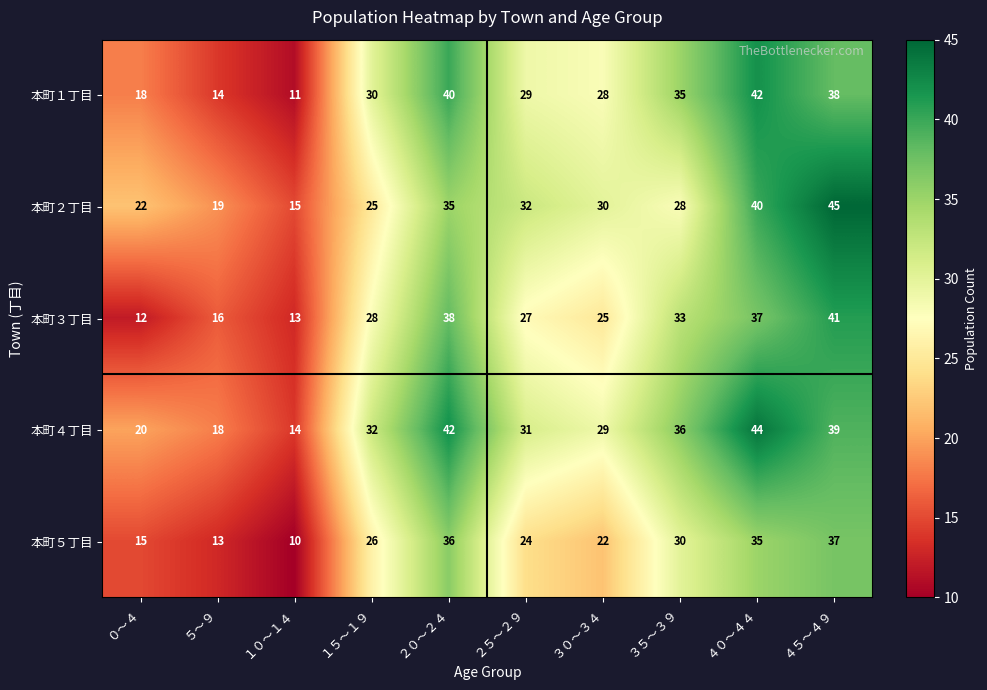

List the series in order of their peak value, highest first.

本町２丁目, 本町４丁目, 本町１丁目, 本町３丁目, 本町５丁目